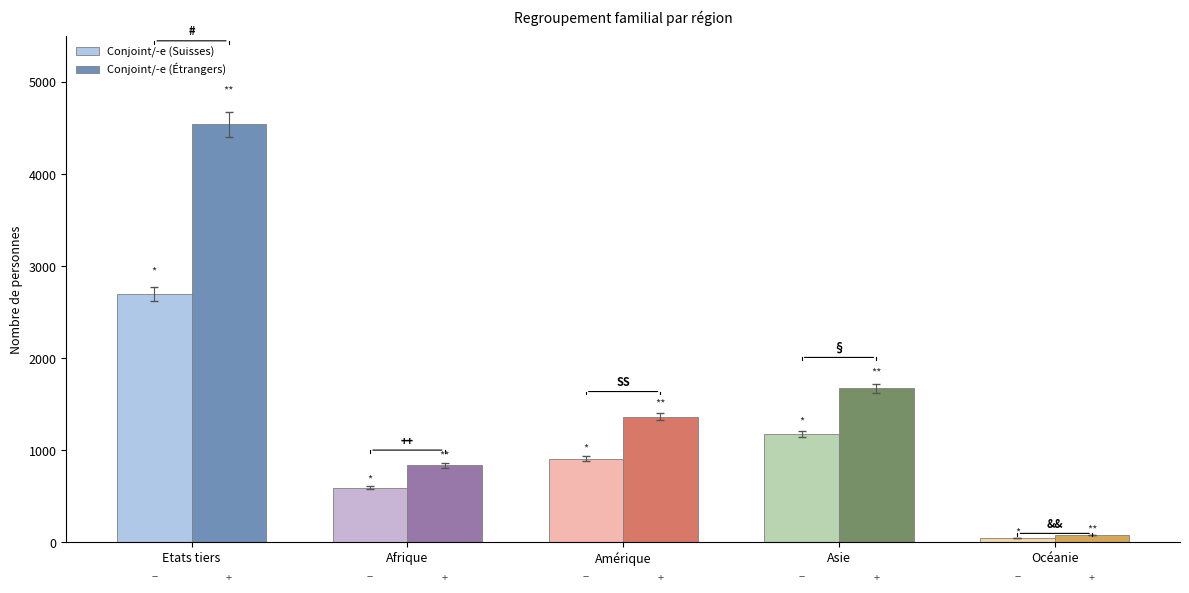

What is the label of the 2nd bar from the left?

Afrique